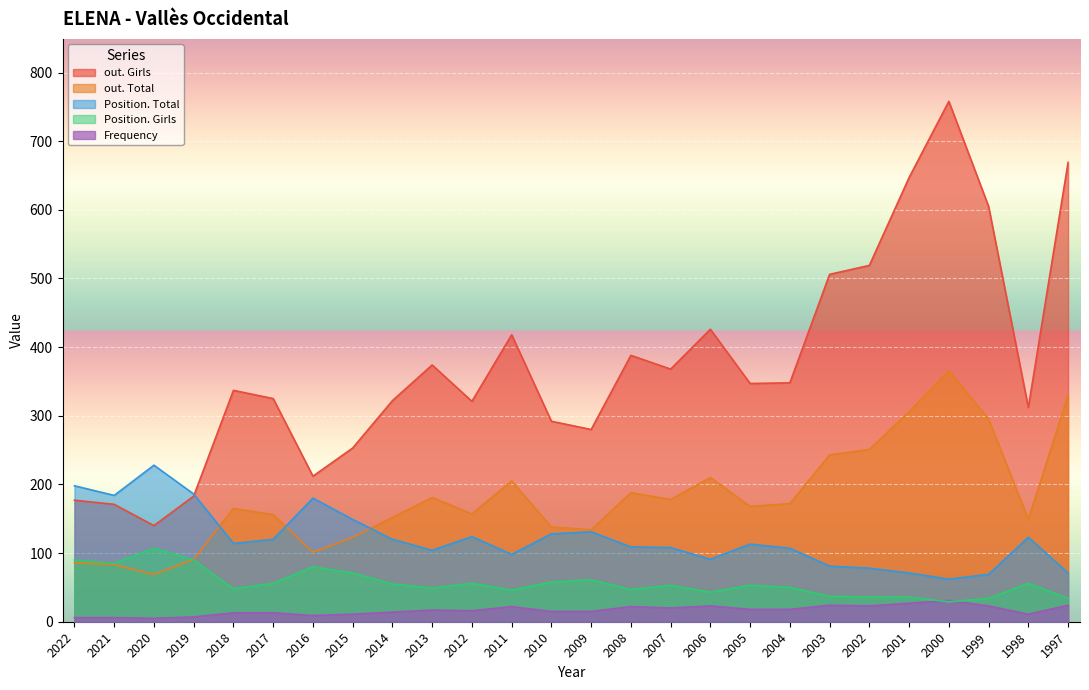

What is the sum of the Position. Girls values at 2018 and 2013?

97